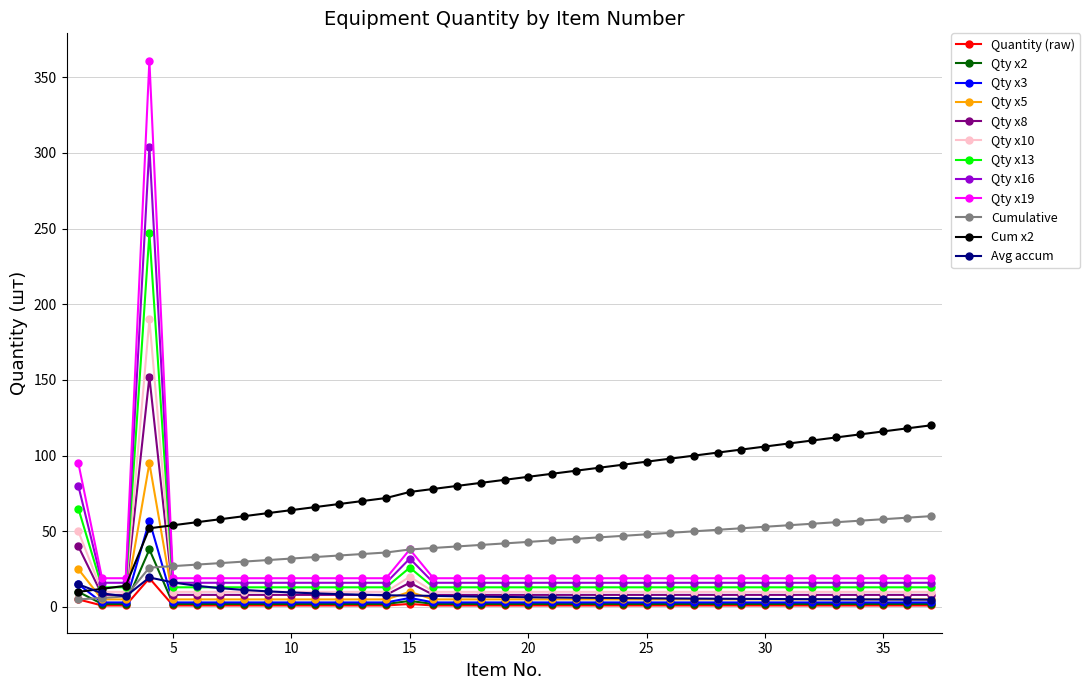

What is the value of the Qty x2 point at the 1st from the left?

10.0